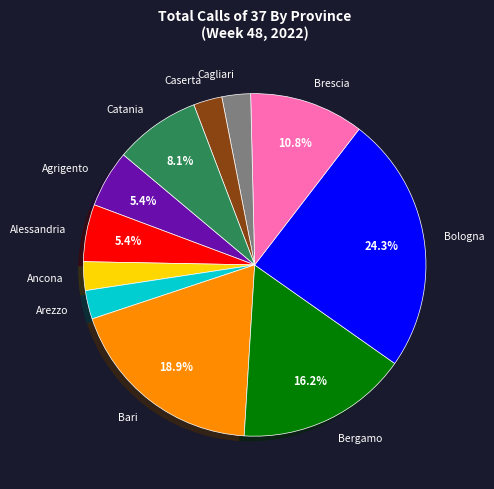

Is there any slice that represents more than half of the pie?

No